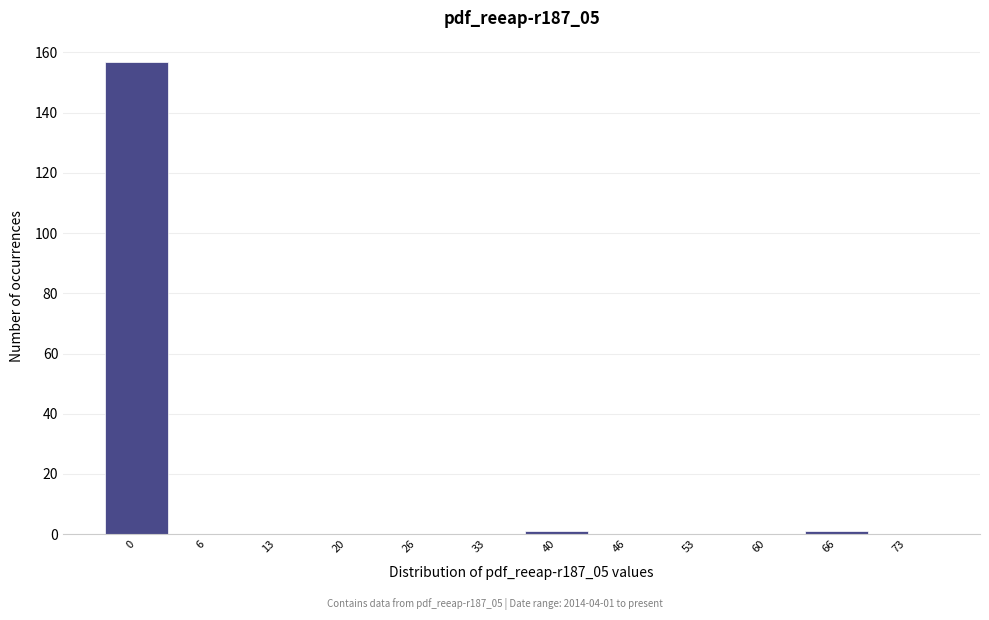

Reading left to right, transcribe all the data shown in this chart.

0=157	6=0	13=0	20=0	26=0	33=0	40=1	46=0	53=0	60=0	66=1	73=0